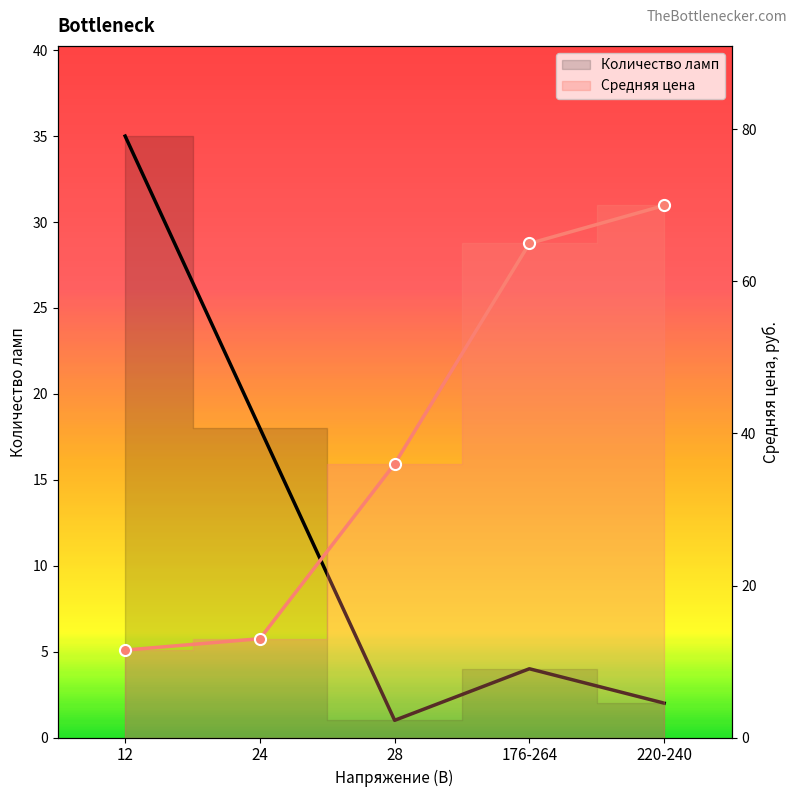

Reading left to right, extract all data points from this chart.

12=11.5	24=13.0	28=36.0	176-264=65.0	220-240=70.0